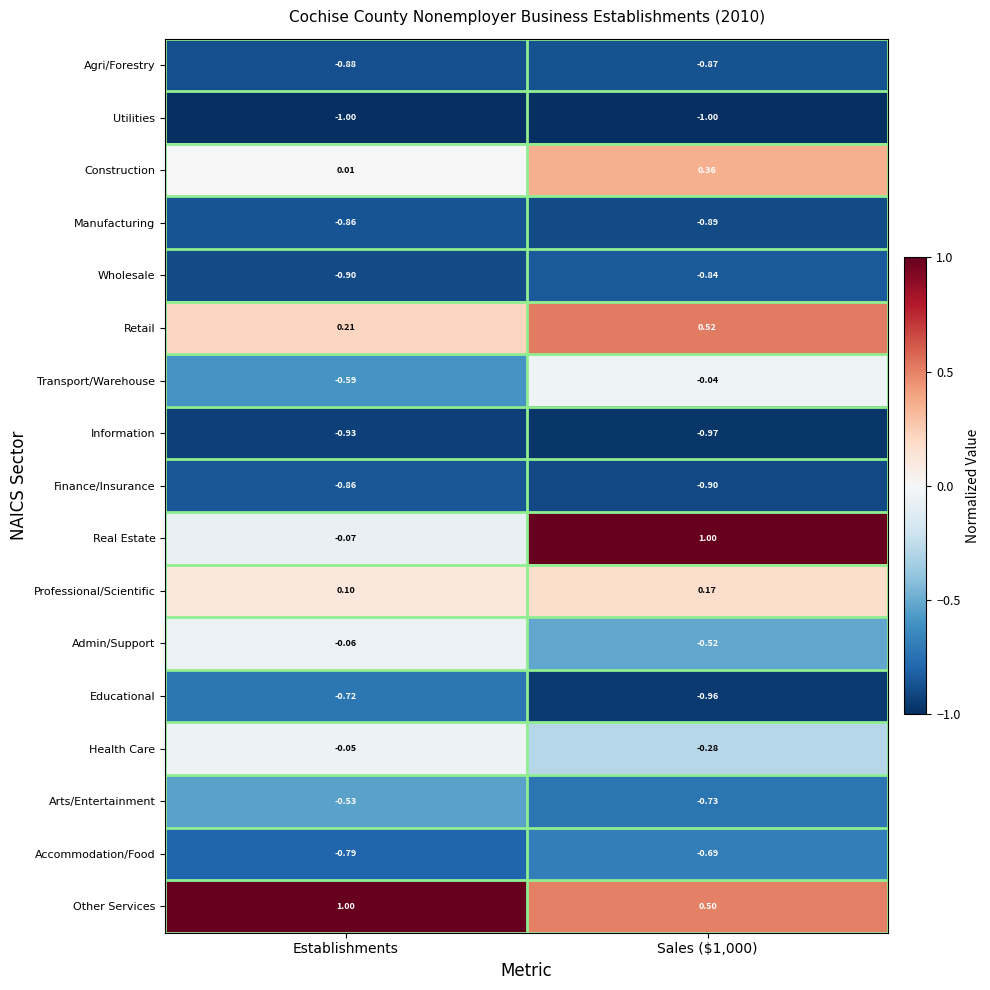

Between Establishments and Sales ($1,000), which series saw the biggest shift?

Real Estate